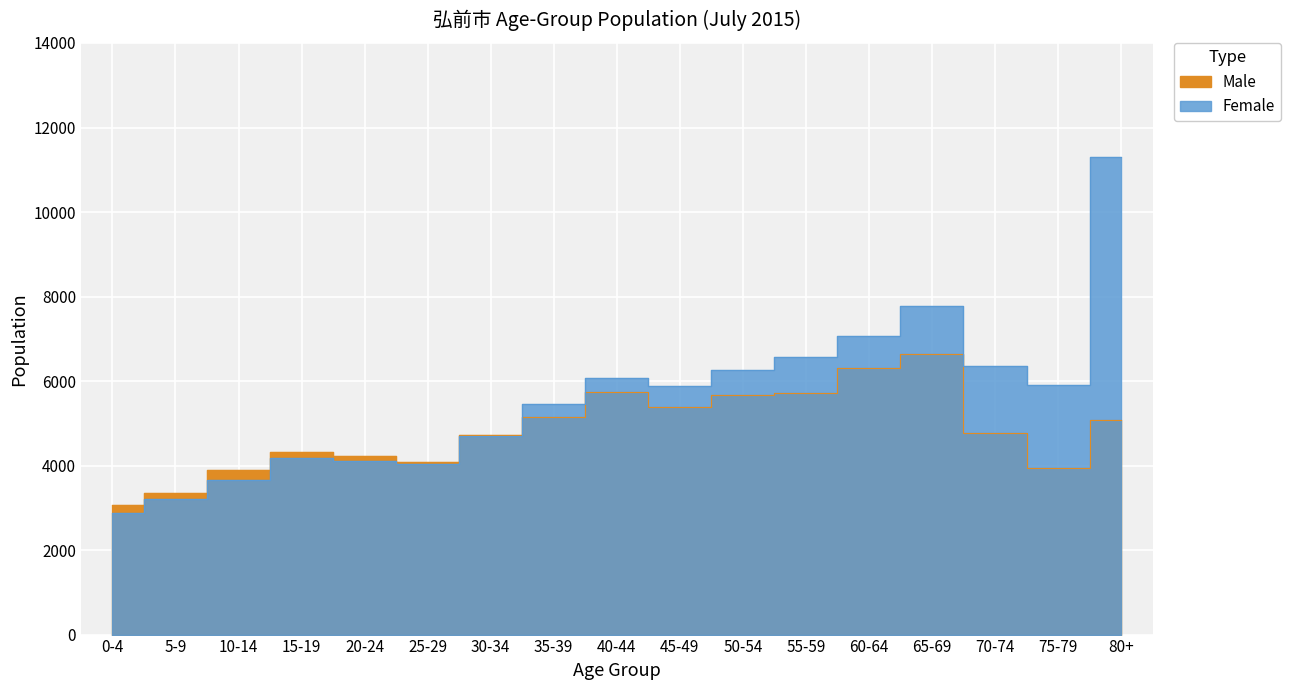

What is the label of the 17th point from the left?

80+